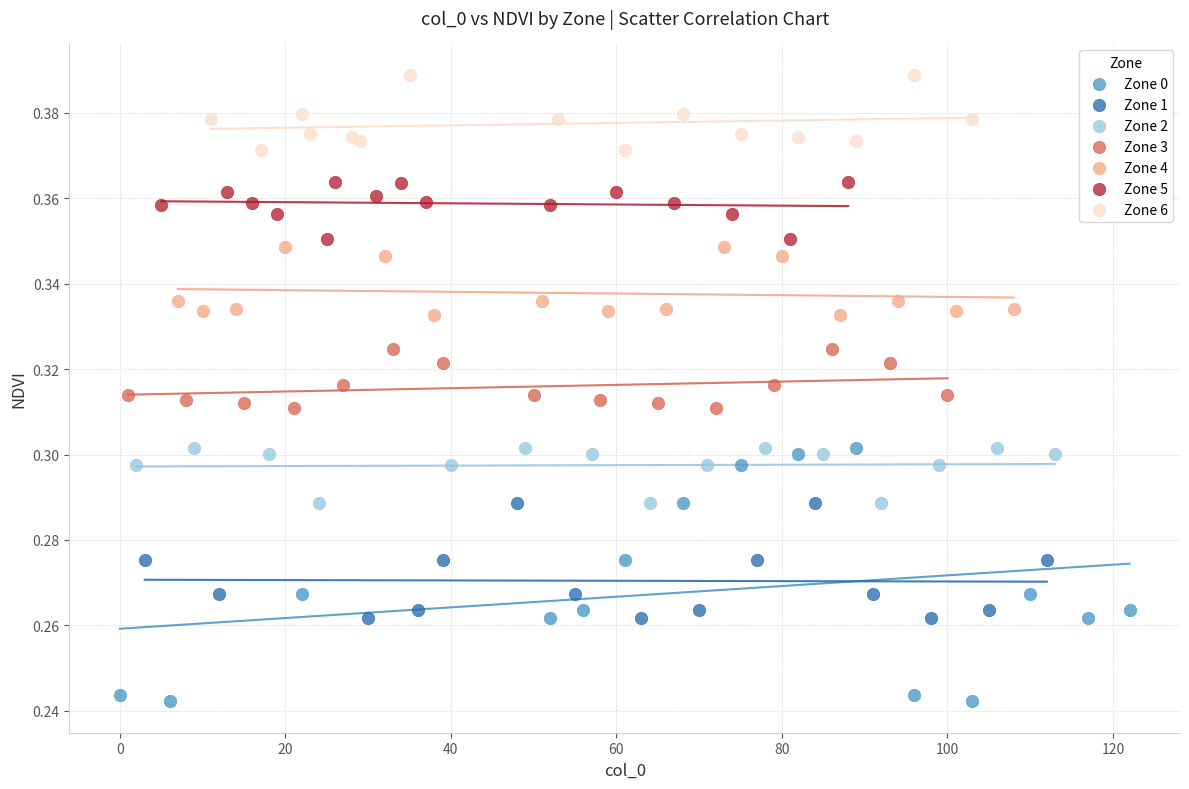

Which series has the largest Y range (max minus min)?

Zone 0